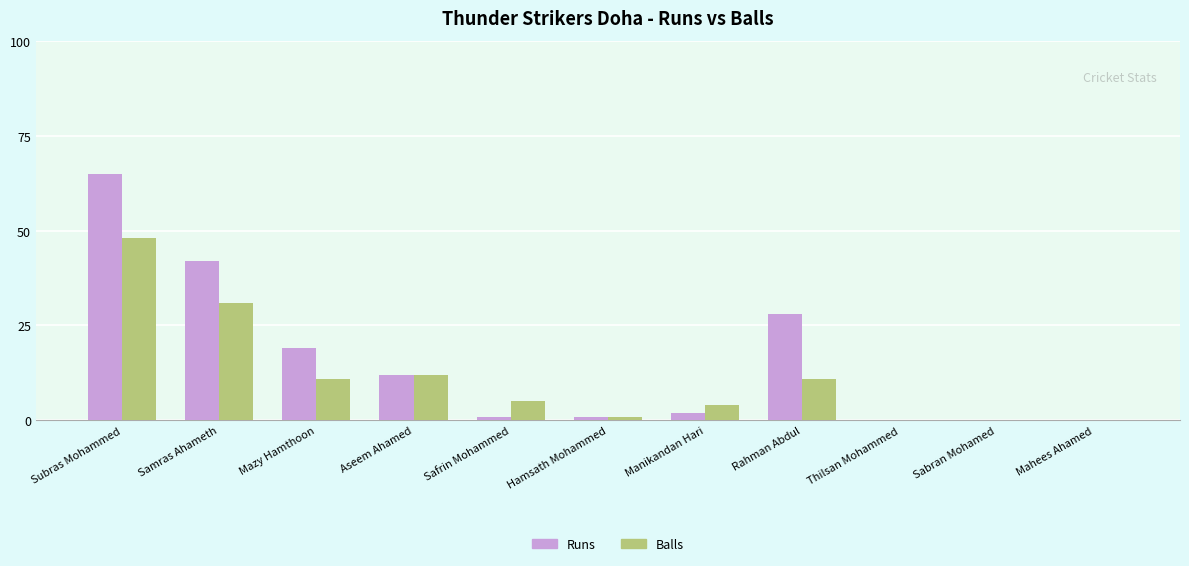

How many series are shown in this chart?

2